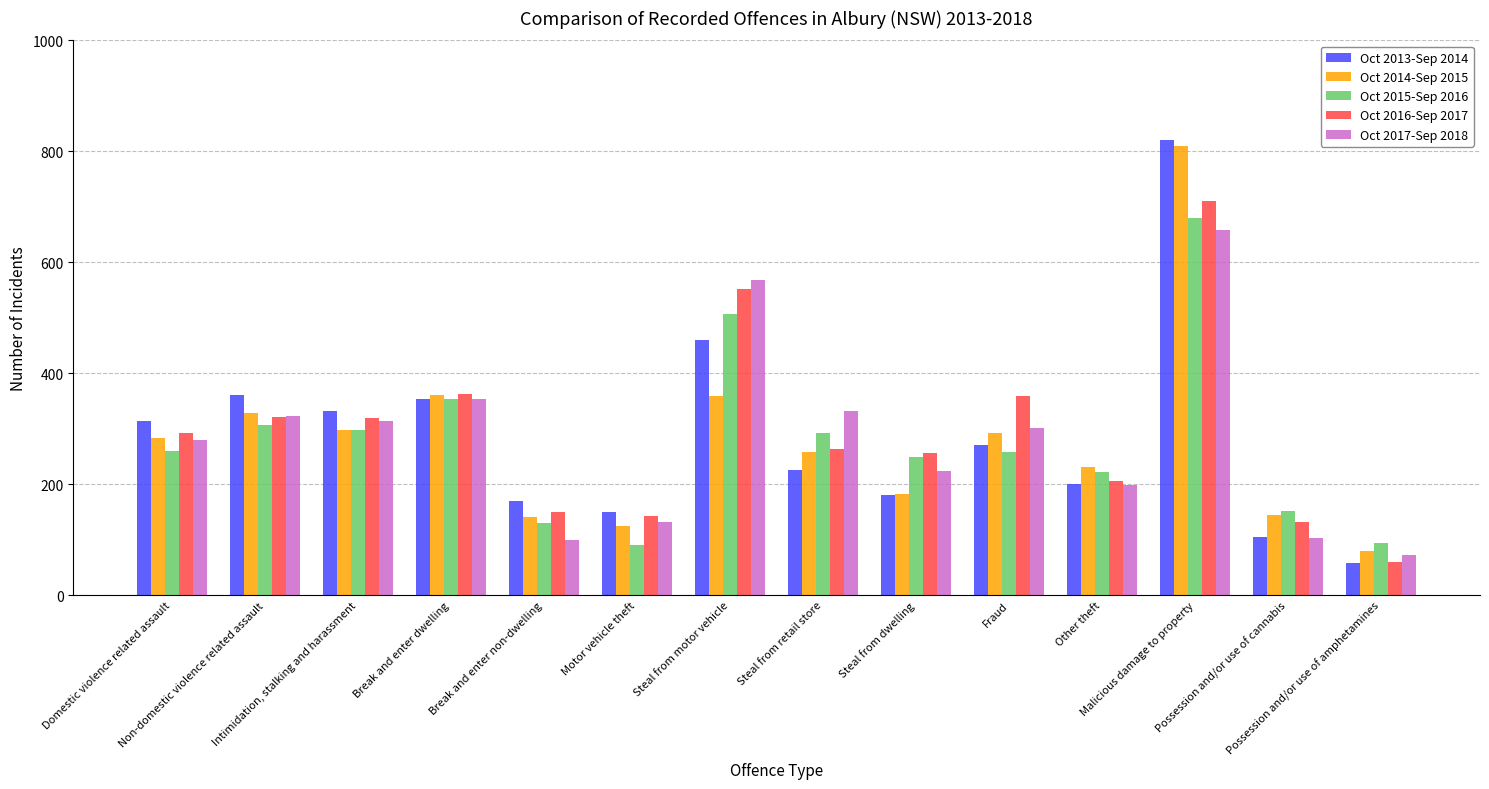

Count the number of data series in this chart.

5